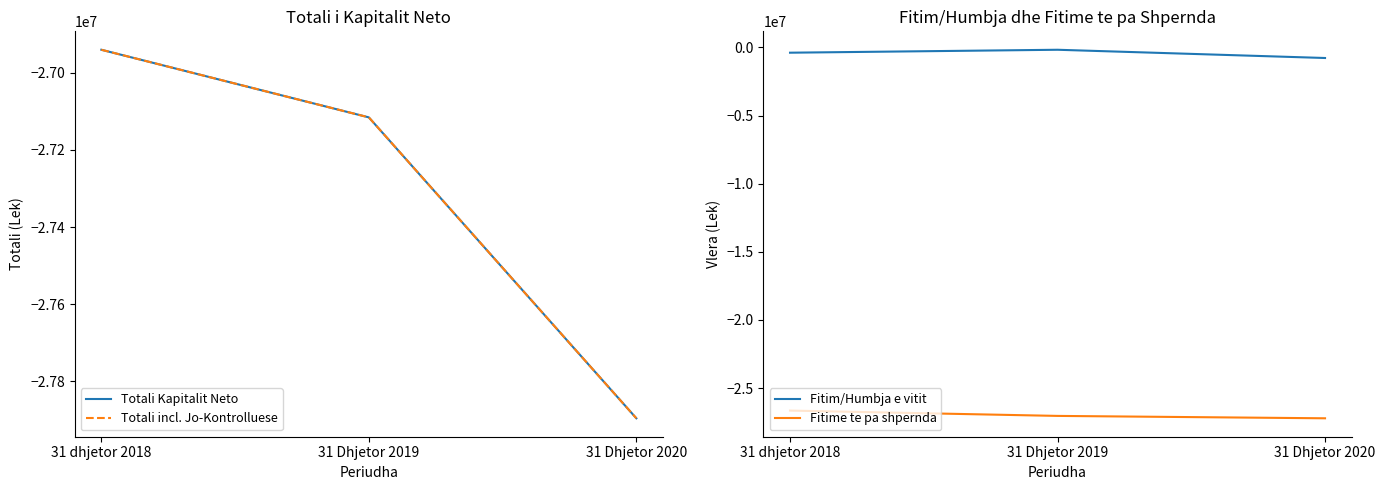

Which label corresponds to the largest value in the chart?

31 Dhjetor 2019